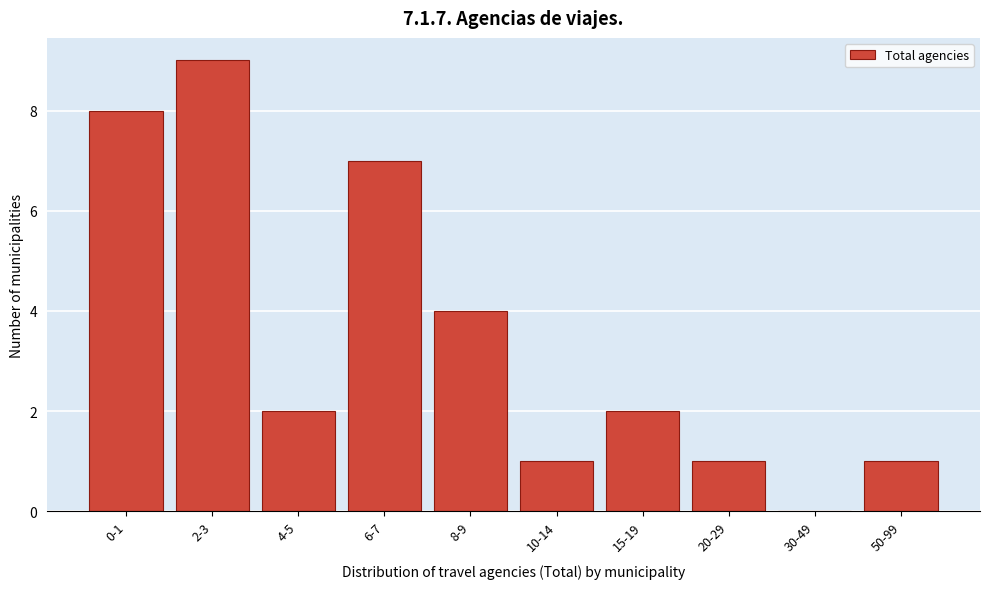

Reading right to left, extract all data points from this chart.

50-99=1	30-49=0	20-29=1	15-19=2	10-14=1	8-9=4	6-7=7	4-5=2	2-3=9	0-1=8